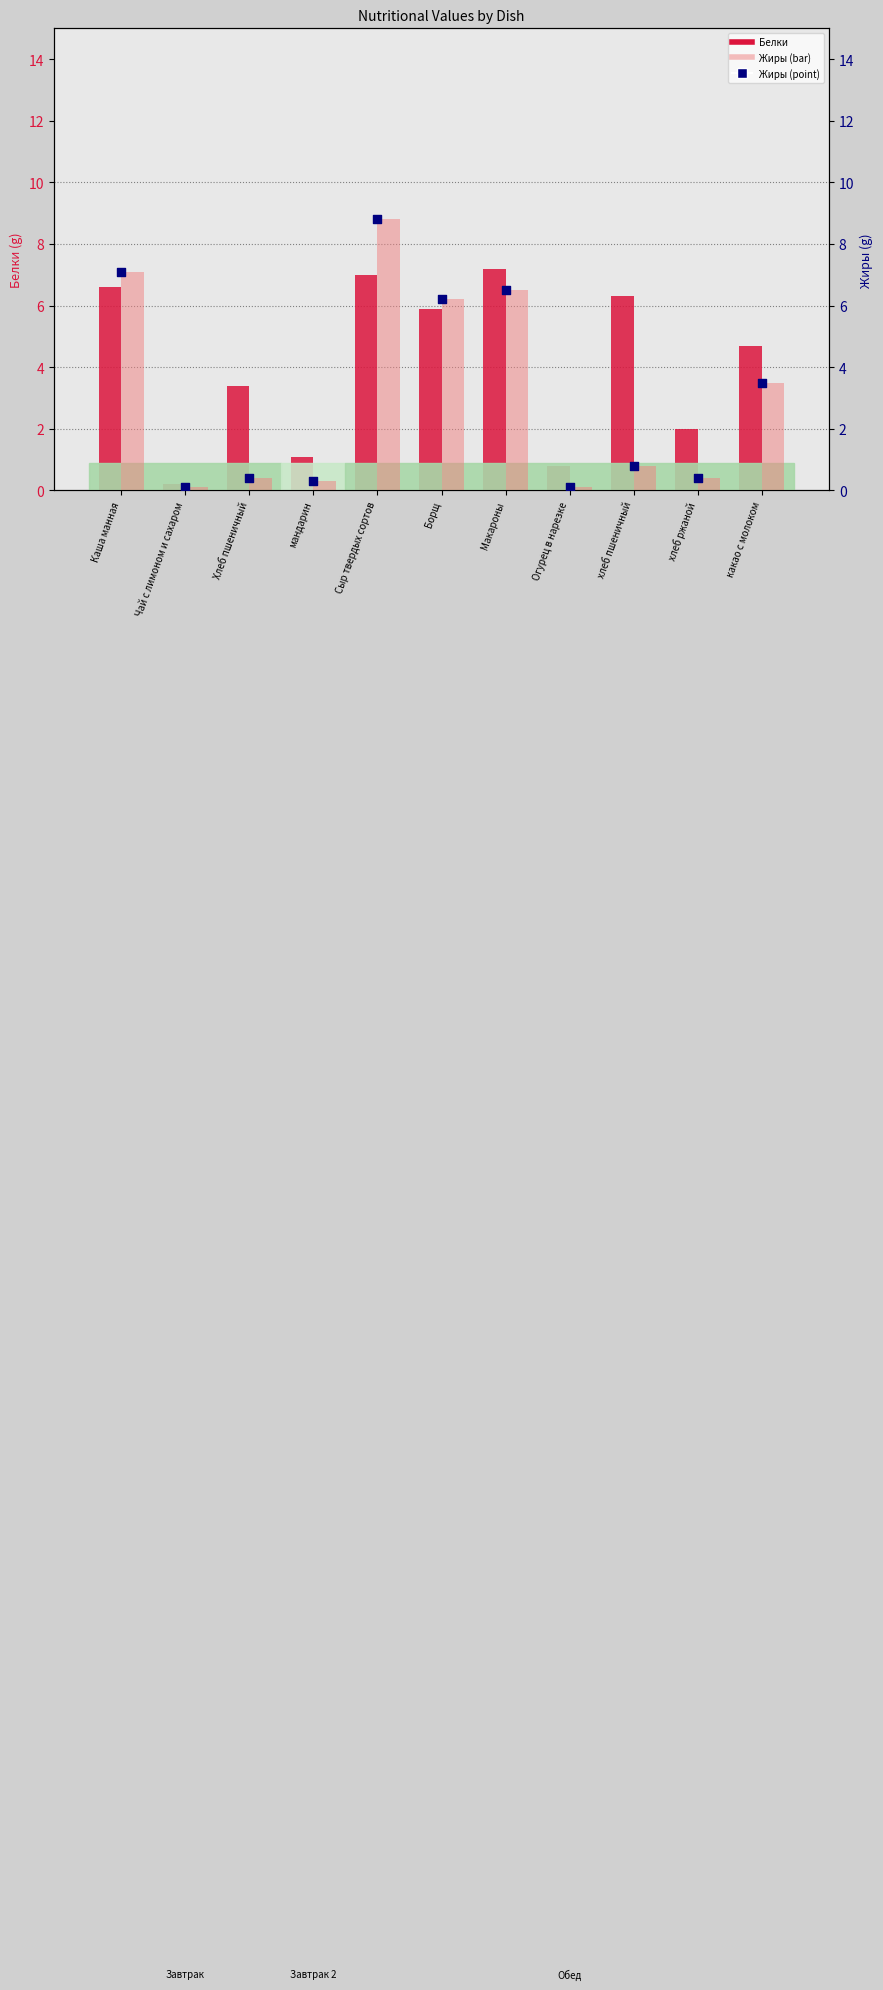

Is the value of Жиры (point) at Огурец в нарезке greater than the value of Жиры at Борщ?

No